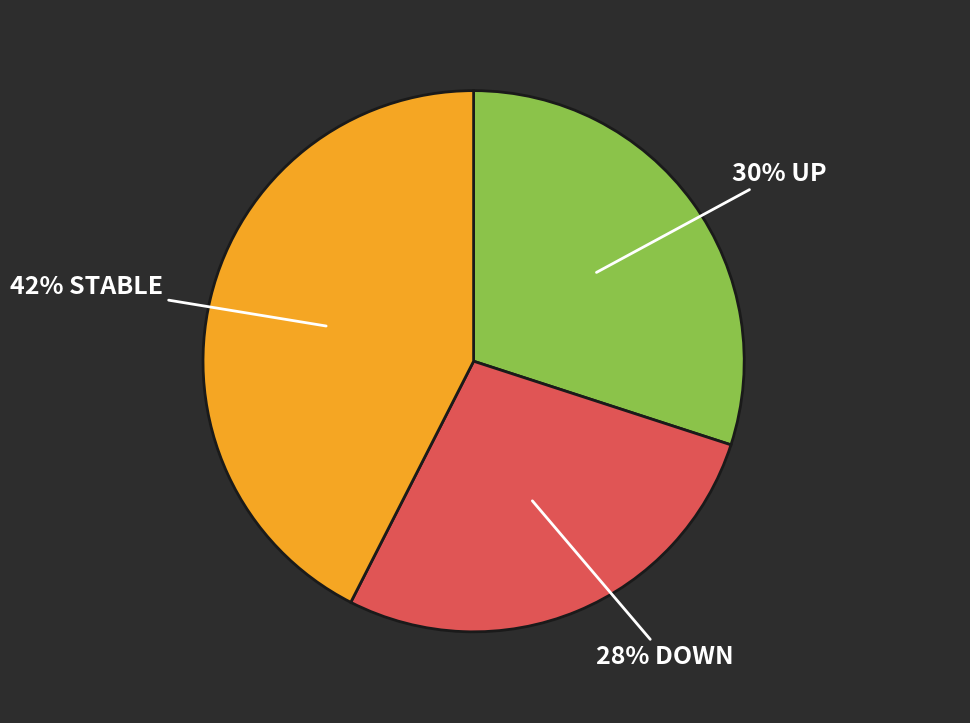

To the nearest percent, what is the average slice percentage?

33%